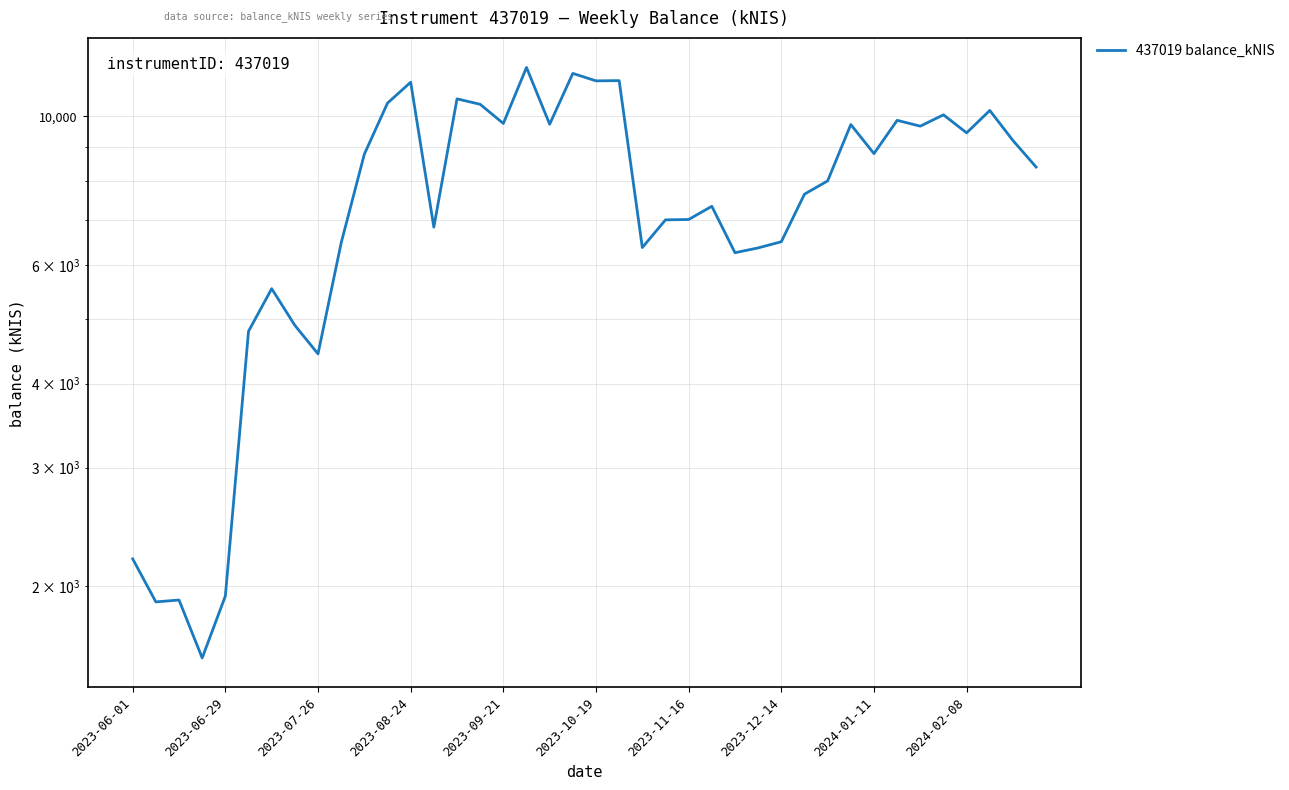

Is it true that the value at 25 is 3404.2?

False